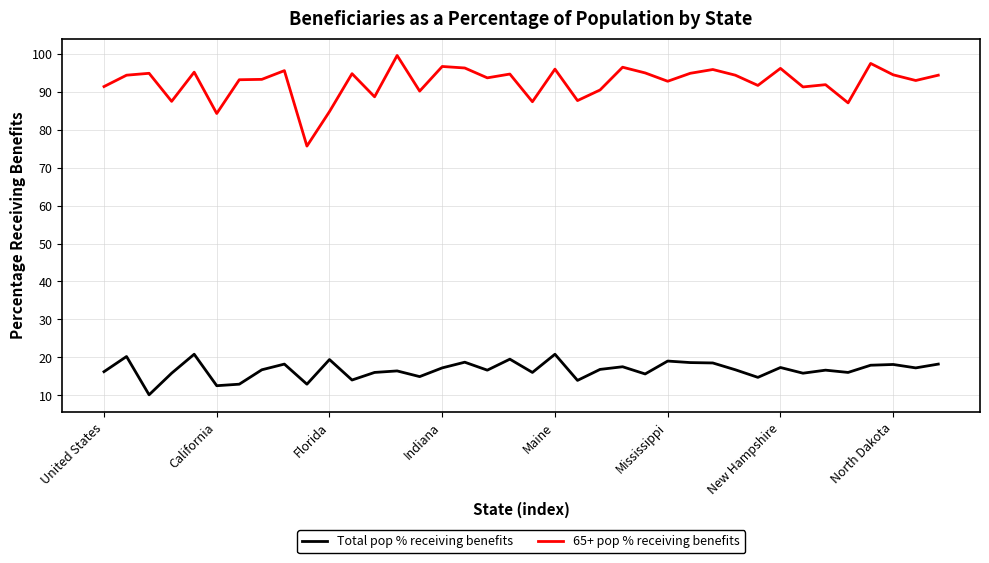

Which series has the largest range (max minus min)?

65+ pop % receiving benefits